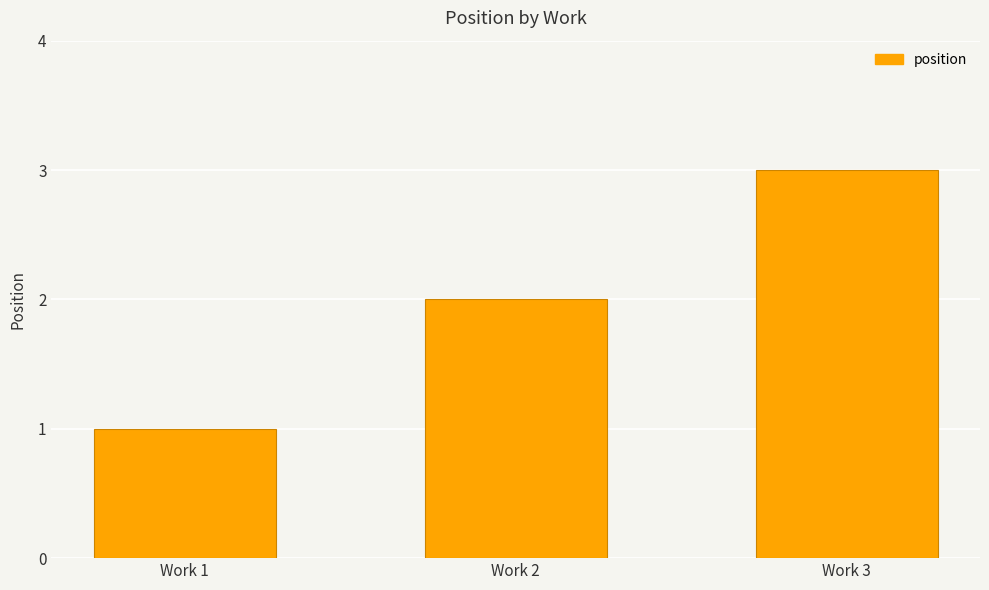

What value does the data have at Work 2?

2